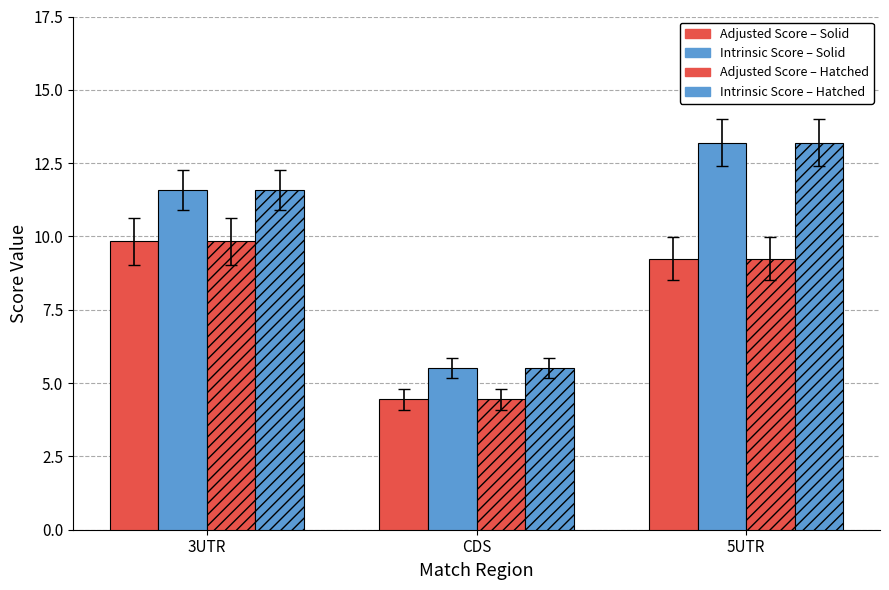

How many categories are shown in the chart?

3